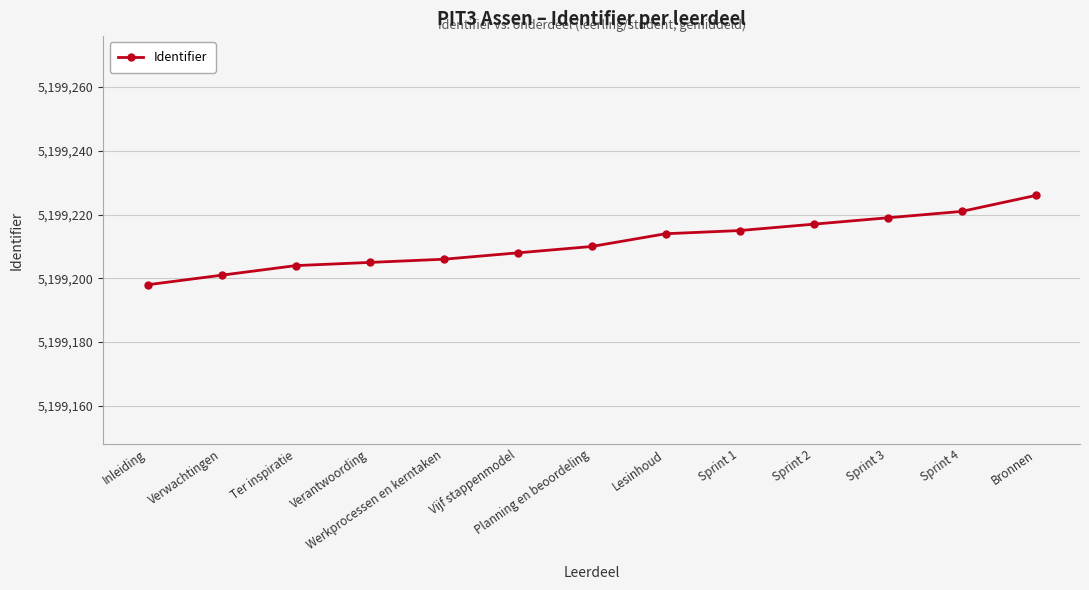

At which category does the chart reach its minimum across all series?

Inleiding